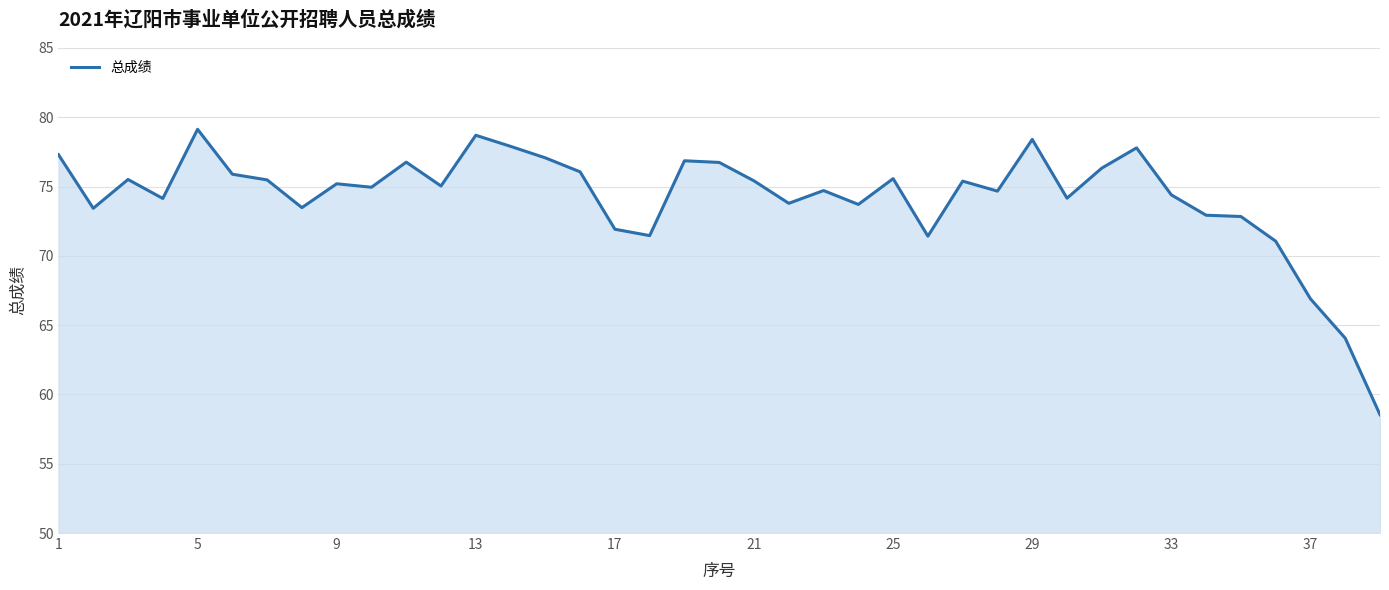

What is the minimum value shown in the chart?

58.5